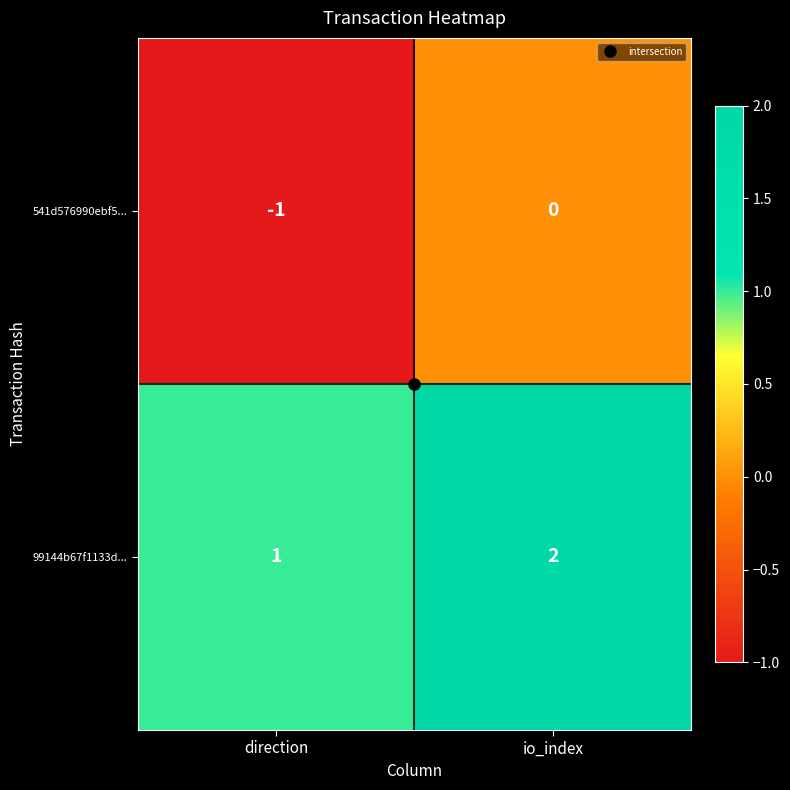

What is the spread (max minus min) of values at io_index?

2